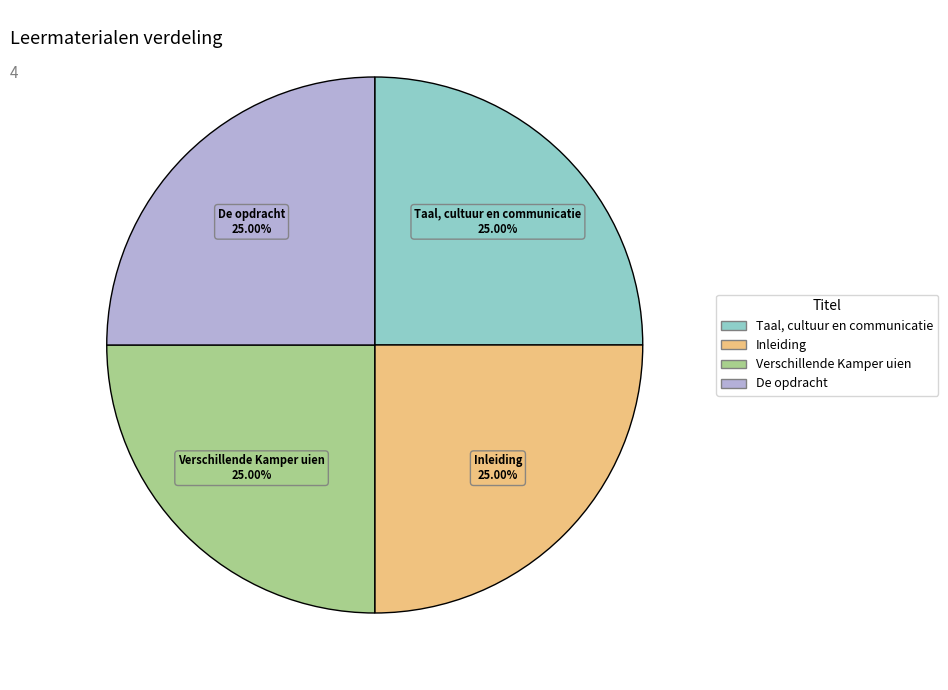

Is Taal, cultuur en communicatie the majority of the pie?

No